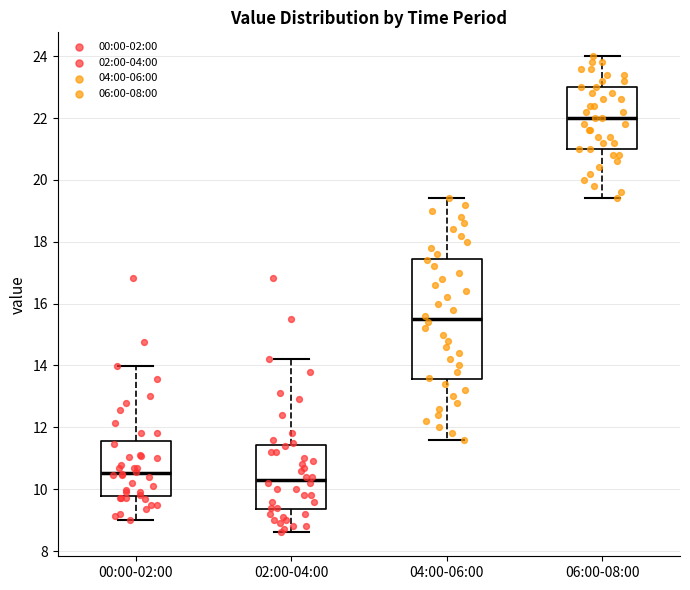

Which box has the highest median line?

06:00-08:00